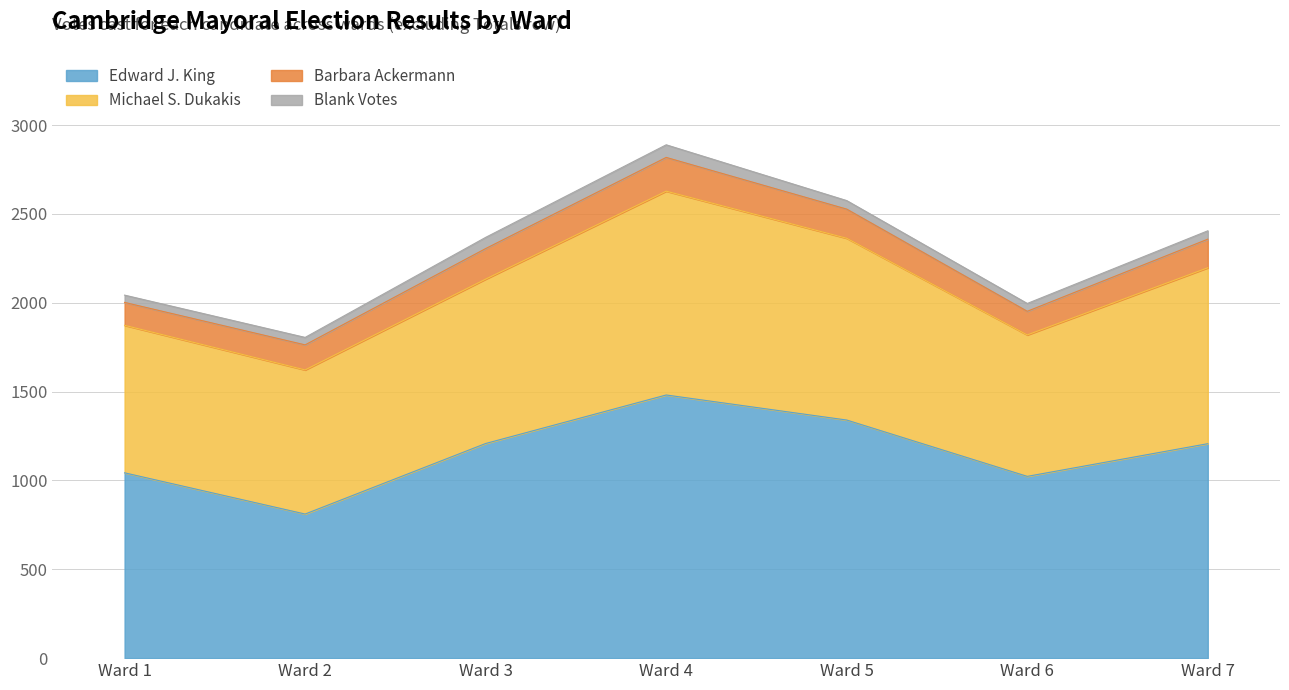

At which label does Edward J. King first exceed 1207?

Ward 3